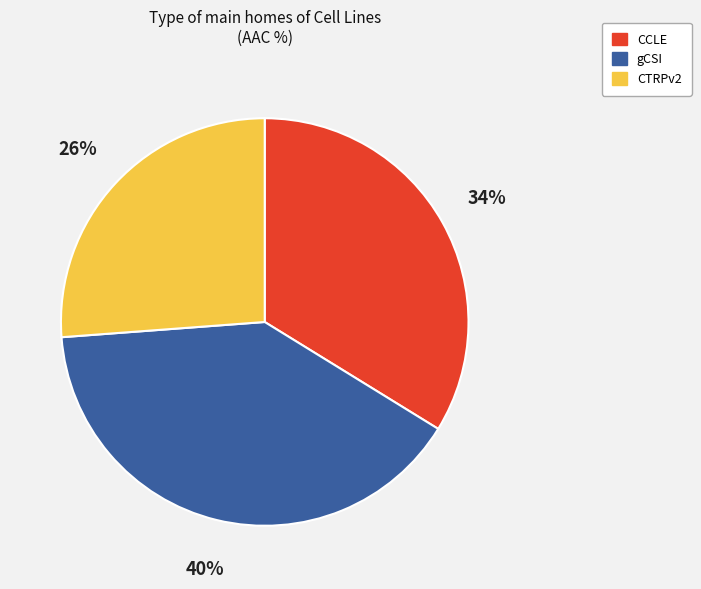

Which category has the biggest portion of the pie?

gCSI